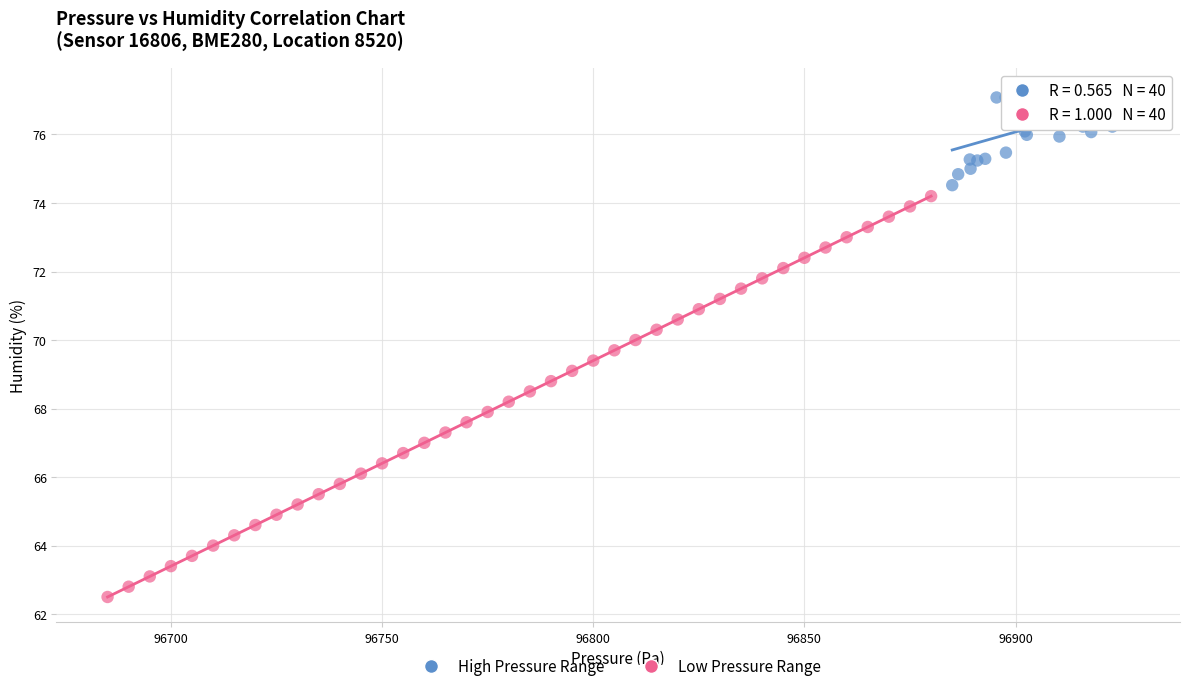

Which series contains the highest Y value?

High Pressure Range